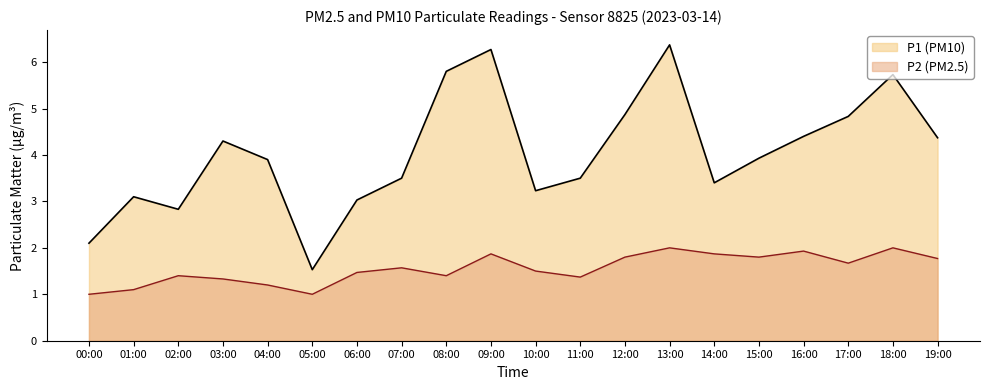

List the series in order of their peak value, highest first.

P1 (PM10), P2 (PM2.5)